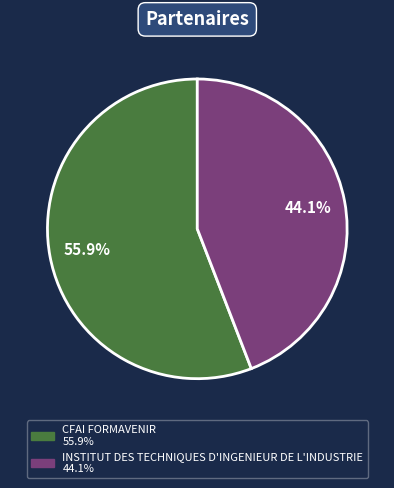

Is it true that INSTITUT DES TECHNIQUES D'INGENIEUR DE L'INDUSTRIE is 44% of the pie?

True